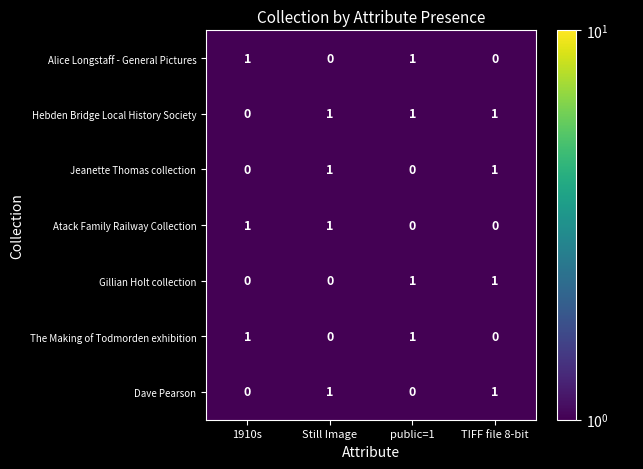

Reading right to left, transcribe all the data shown in this chart.

Alice Longstaff - General Pictures: TIFF file 8-bit=0	public=1=1	Still Image=0	1910s=1
Hebden Bridge Local History Society: TIFF file 8-bit=1	public=1=1	Still Image=1	1910s=0
Jeanette Thomas collection: TIFF file 8-bit=1	public=1=0	Still Image=1	1910s=0
Atack Family Railway Collection: TIFF file 8-bit=0	public=1=0	Still Image=1	1910s=1
Gillian Holt collection: TIFF file 8-bit=1	public=1=1	Still Image=0	1910s=0
The Making of Todmorden exhibition: TIFF file 8-bit=0	public=1=1	Still Image=0	1910s=1
Dave Pearson: TIFF file 8-bit=1	public=1=0	Still Image=1	1910s=0